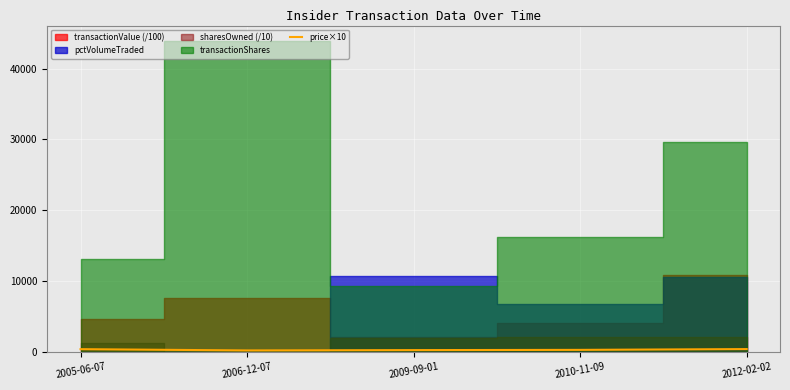

True or false: the data shows 172.1 at 2006-12-07.

True